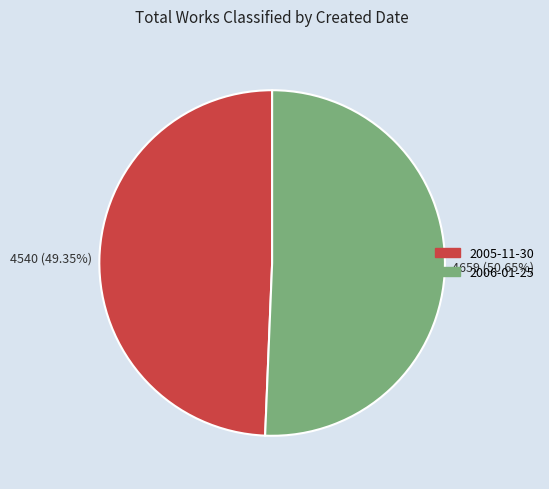

How much of the chart is everything except 2005-11-30?

50.6%